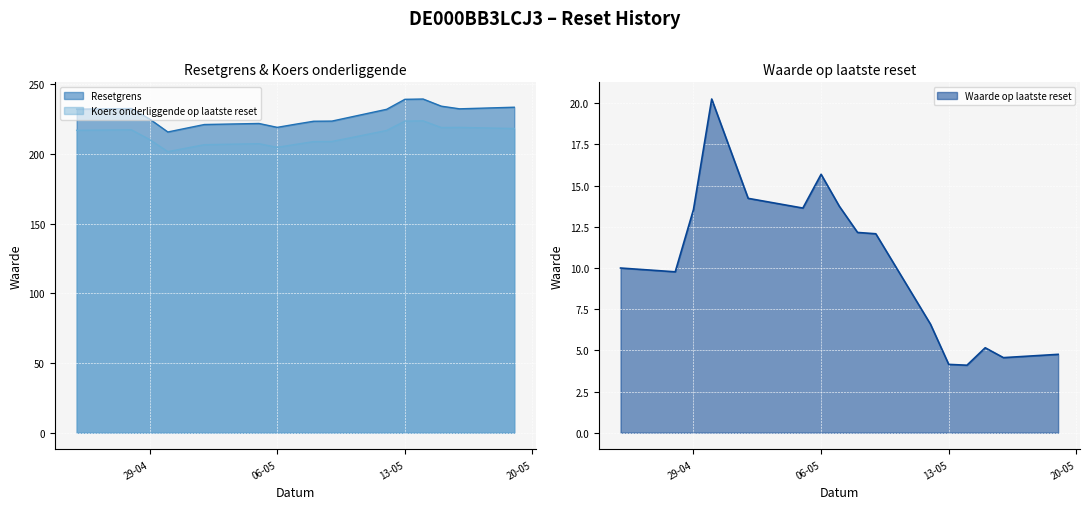

True or false: Resetgrens and Koers onderliggende op laatste reset cross at least once.

False